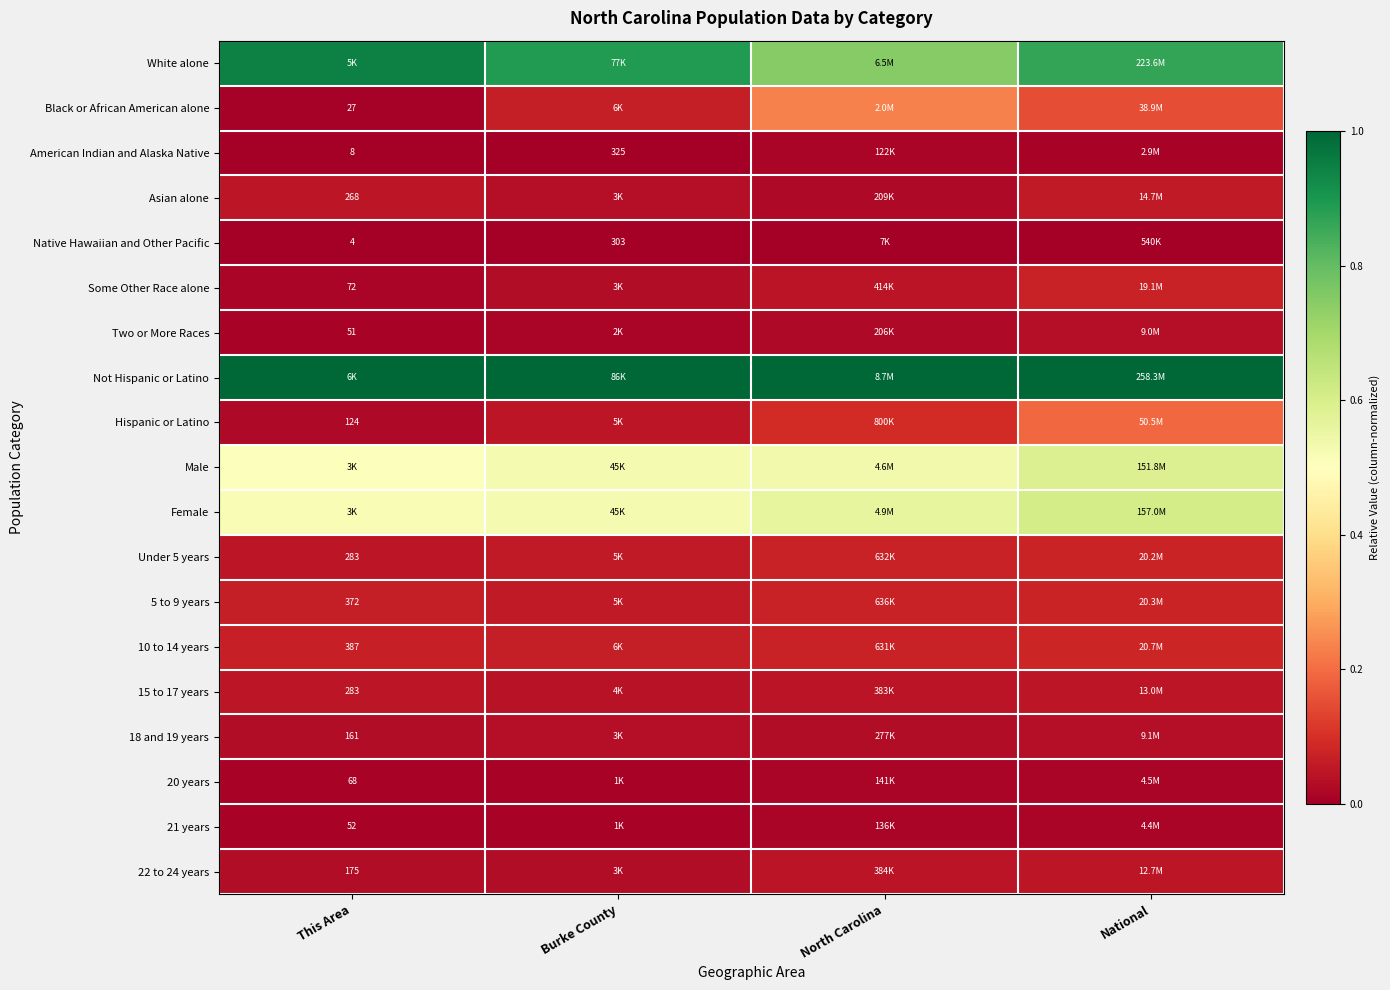

At which label is Some Other Race alone closest to 0?

This Area